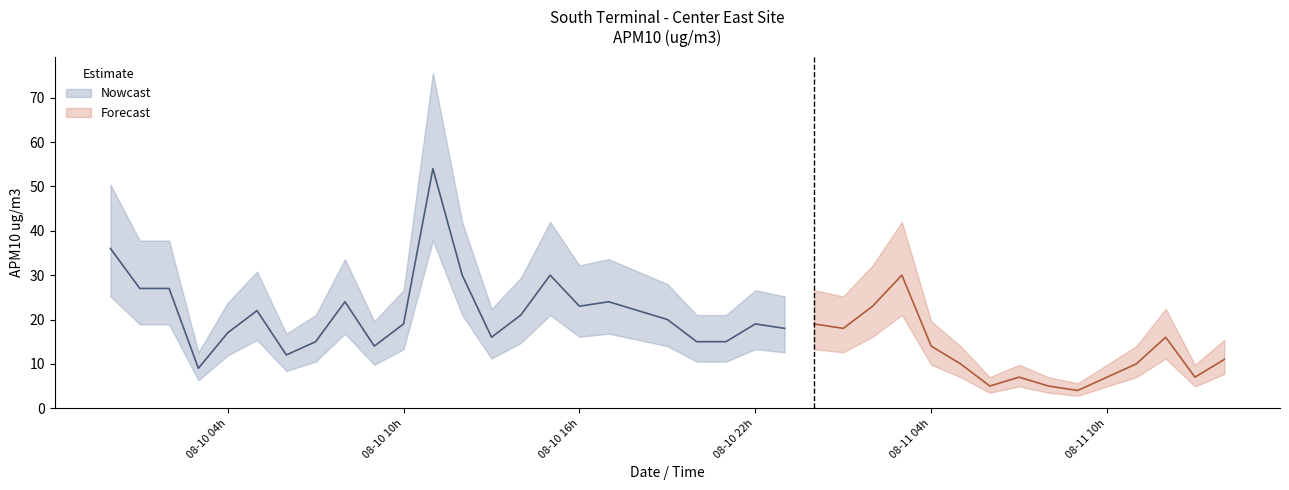

How many data points are less than 18?

19